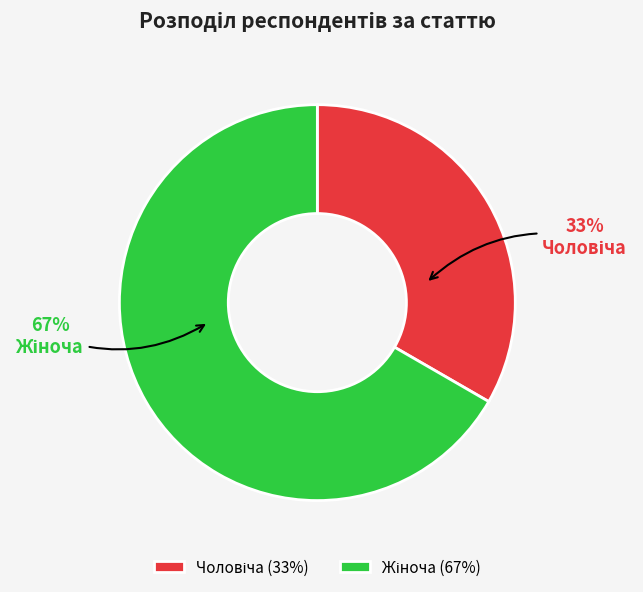

To the nearest percent, what is the average slice percentage?

50%